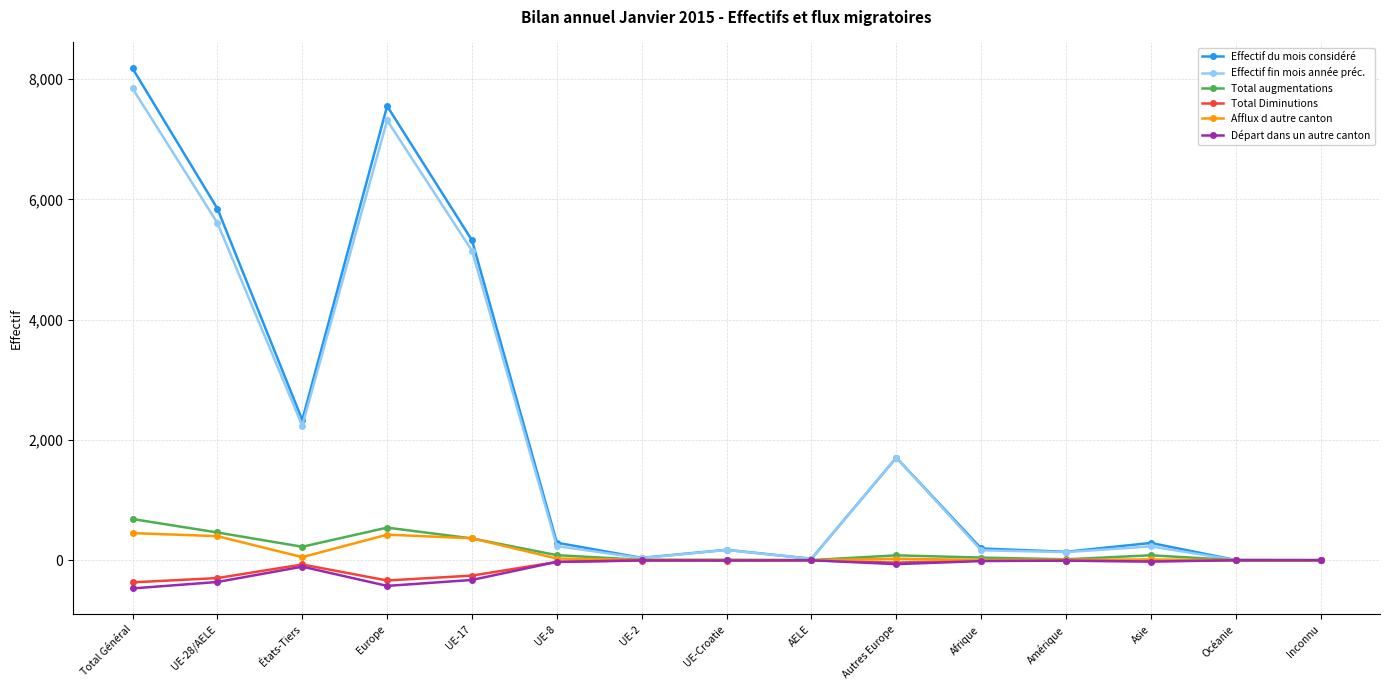

Is the value of Départ dans un autre canton at Asie greater than the value of Effectif fin mois année préc. at Europe?

No